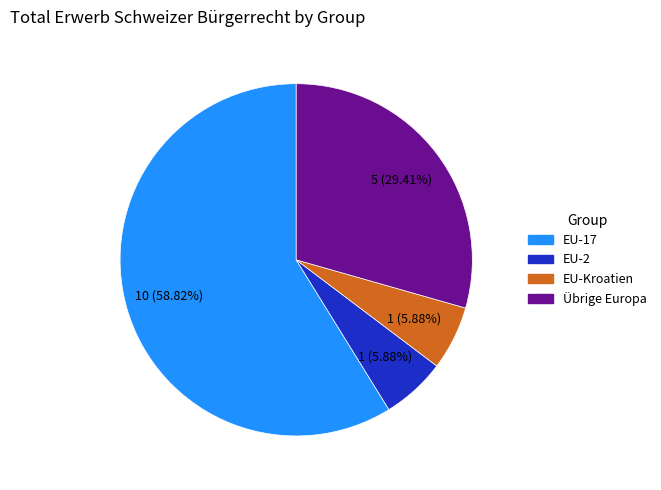

Is there any slice that represents more than half of the pie?

Yes